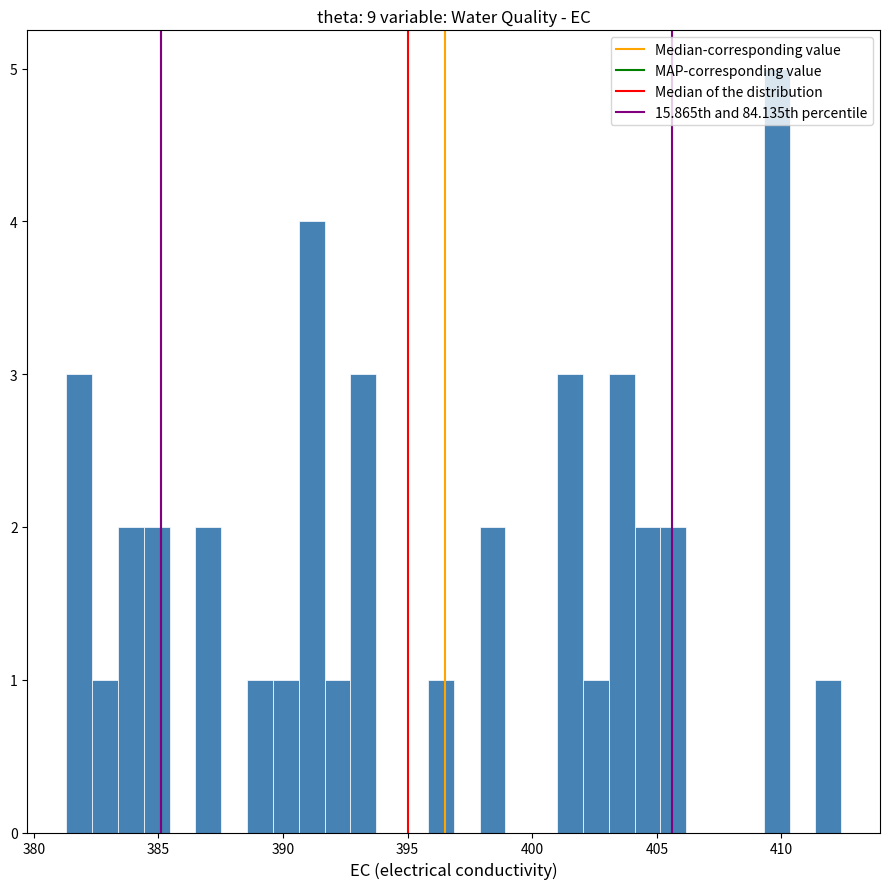

Around what value on the x-axis is the tallest bar? Give the approximate position of its centre, as read against the axis.

410.0